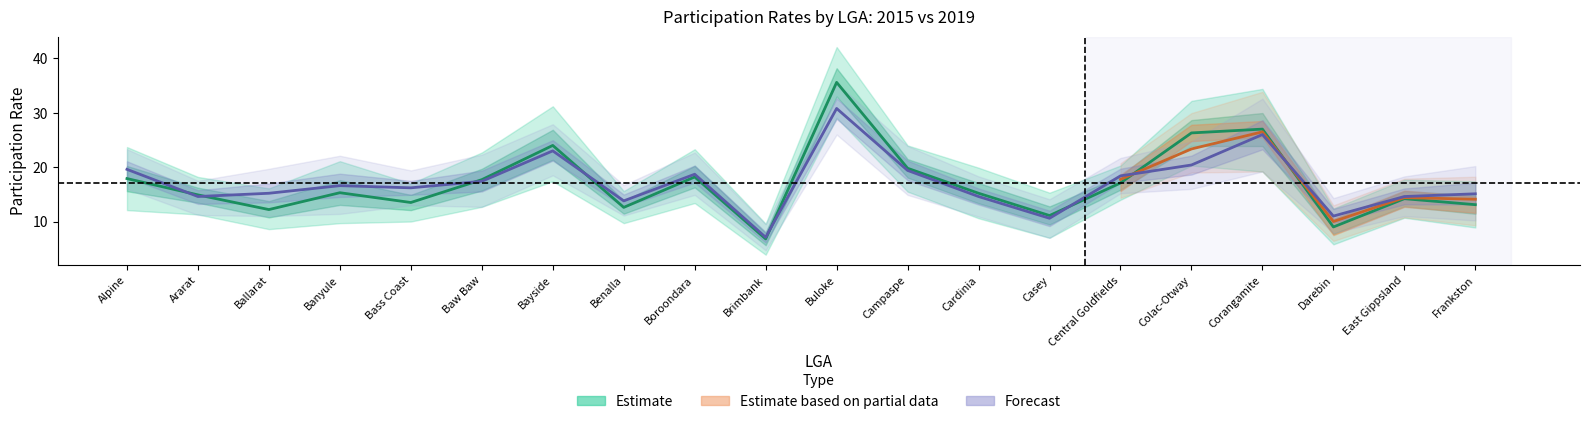

What is the label of the 13th point from the right?

Benalla